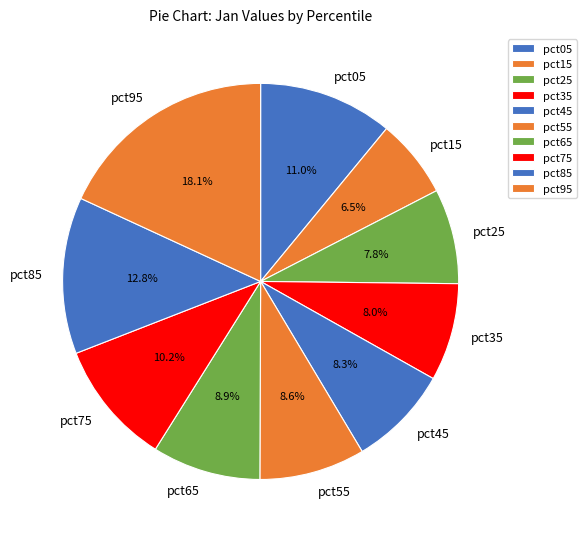

How many segments does this pie chart have?

10